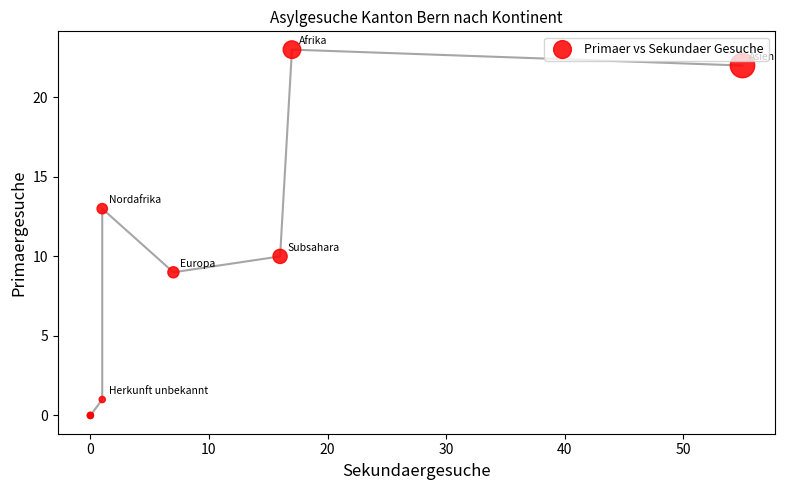

What Y value in the scatter plot is closest to 11?

10